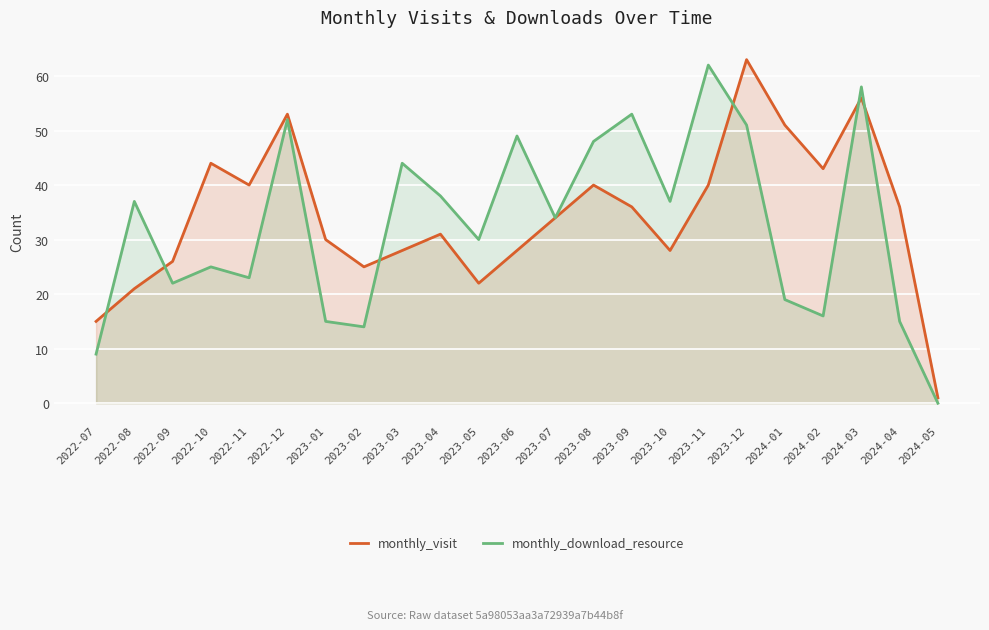

What is the difference between the maximum and minimum values in the monthly_download_resource series?

62